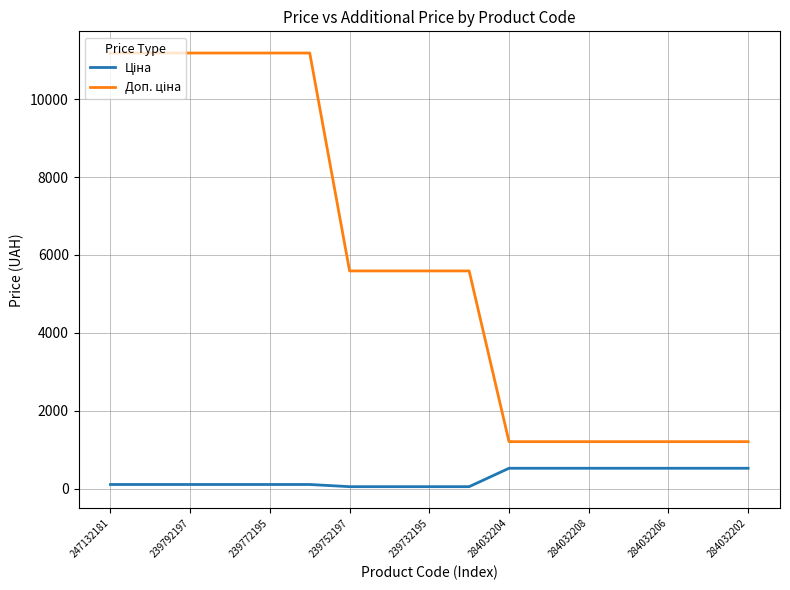

What is the maximum value shown in the chart?

11182.0